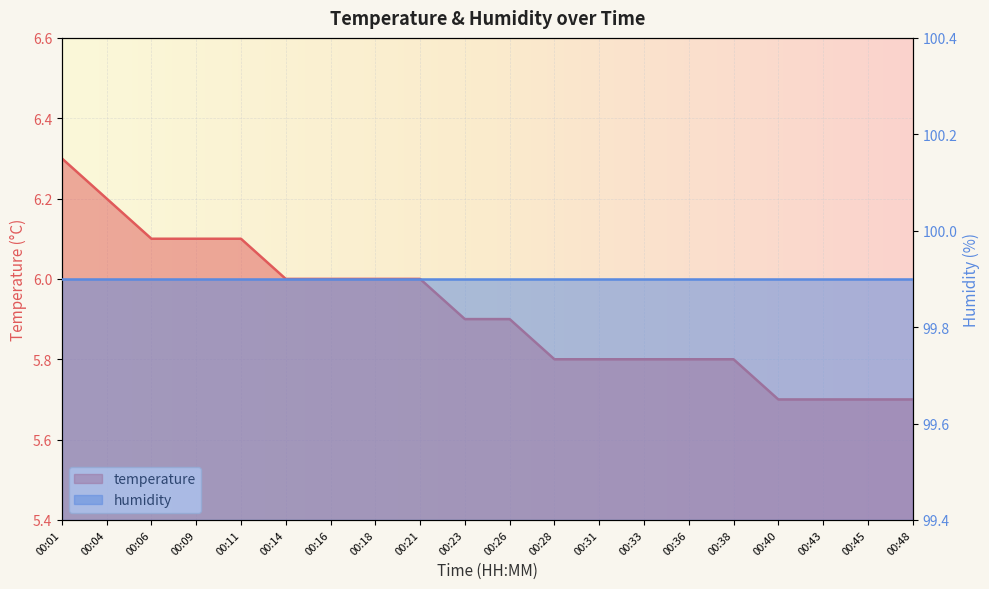

Which category has the lowest value across all series?

00:40